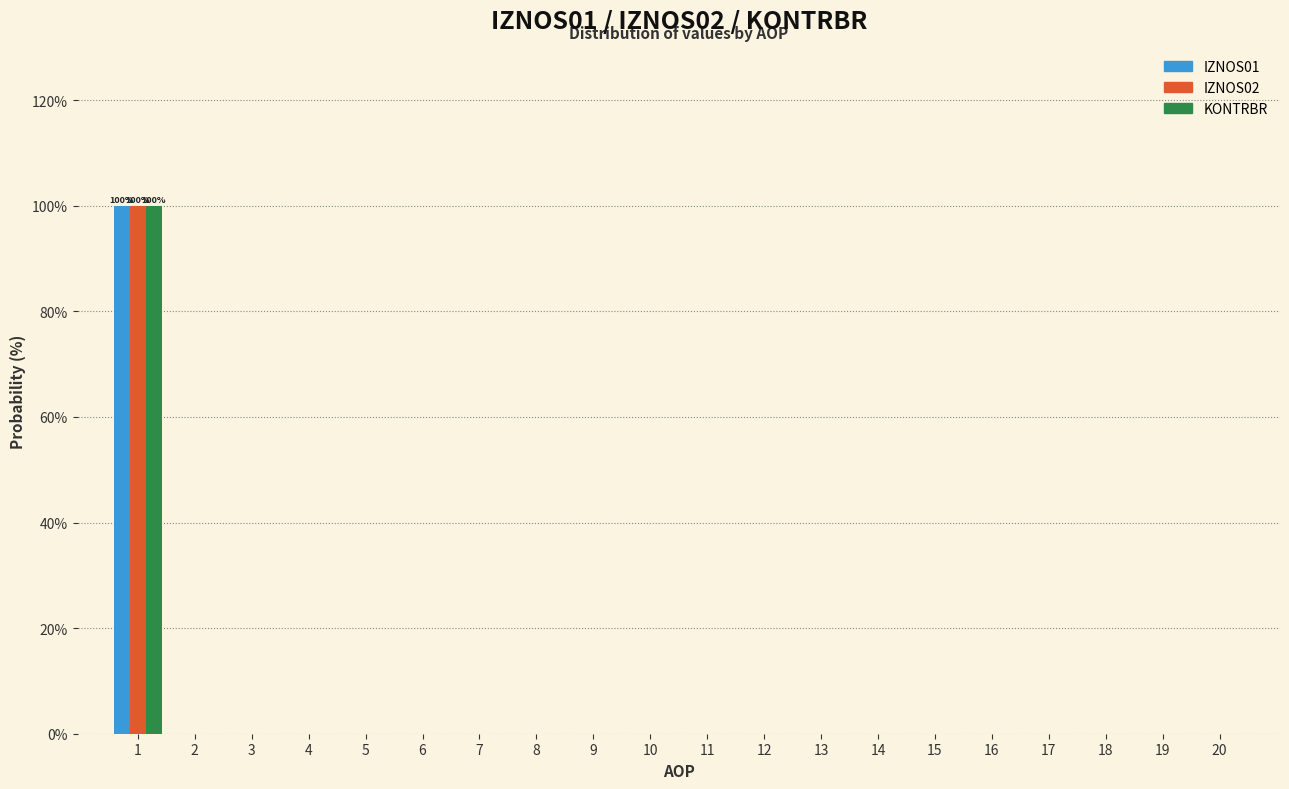

What is the maximum value for KONTRBR?

100